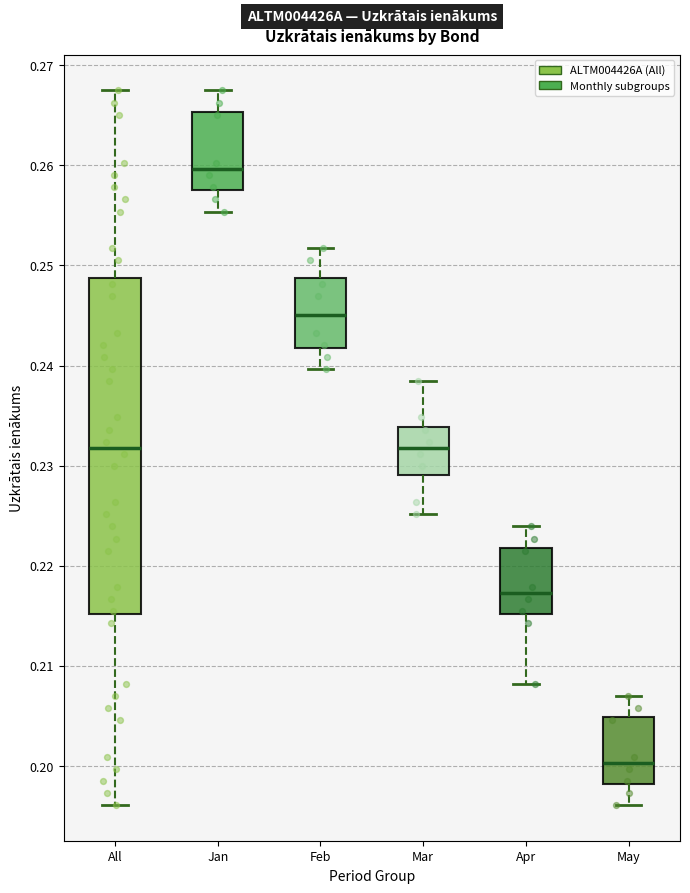

Which box is the tallest, from its lower edge to its upper edge?

All